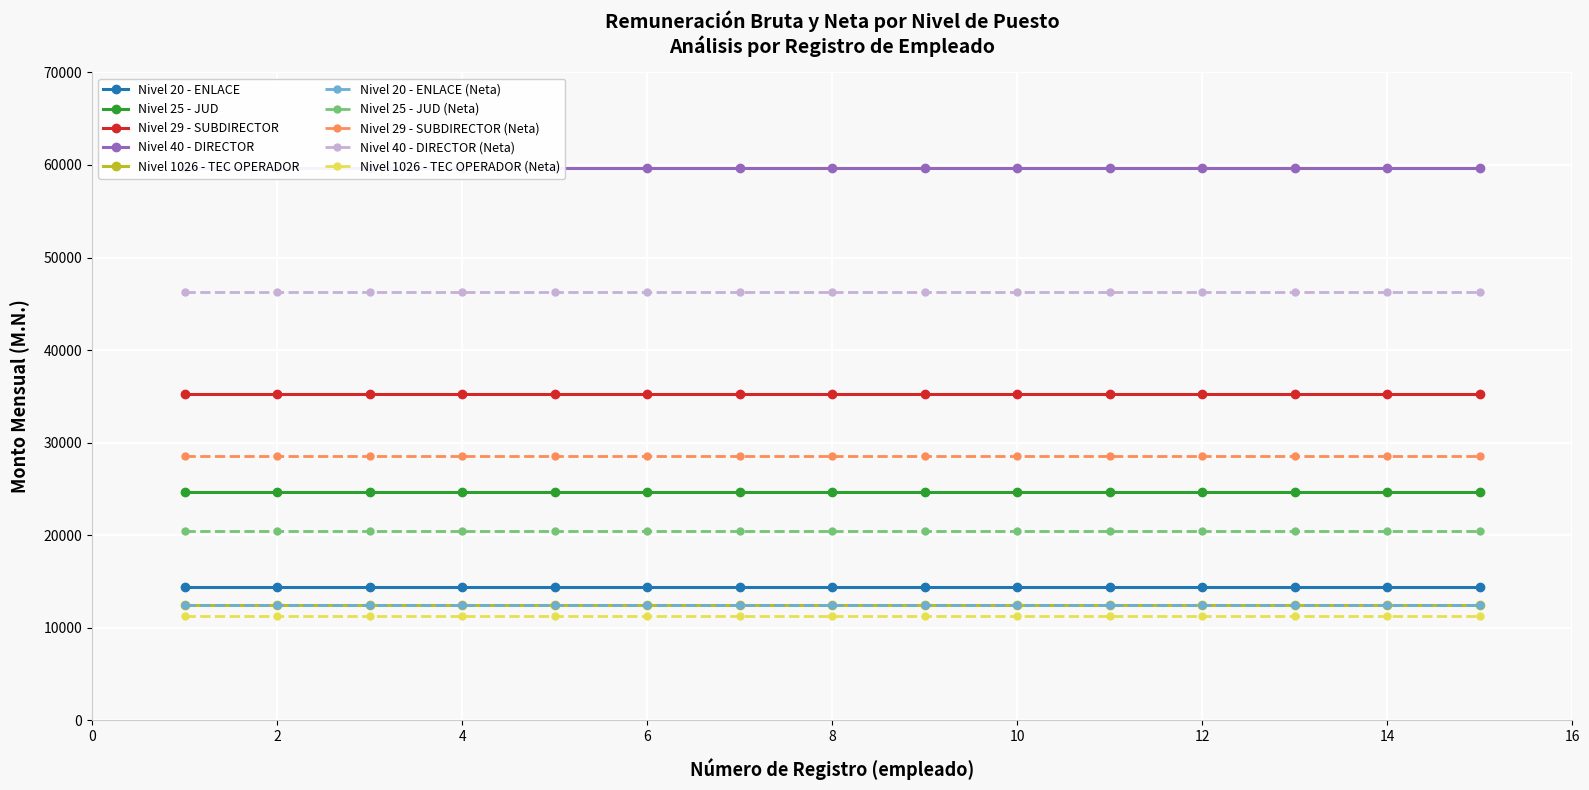

What value does the Nivel 25 - JUD series have at 13?

24672